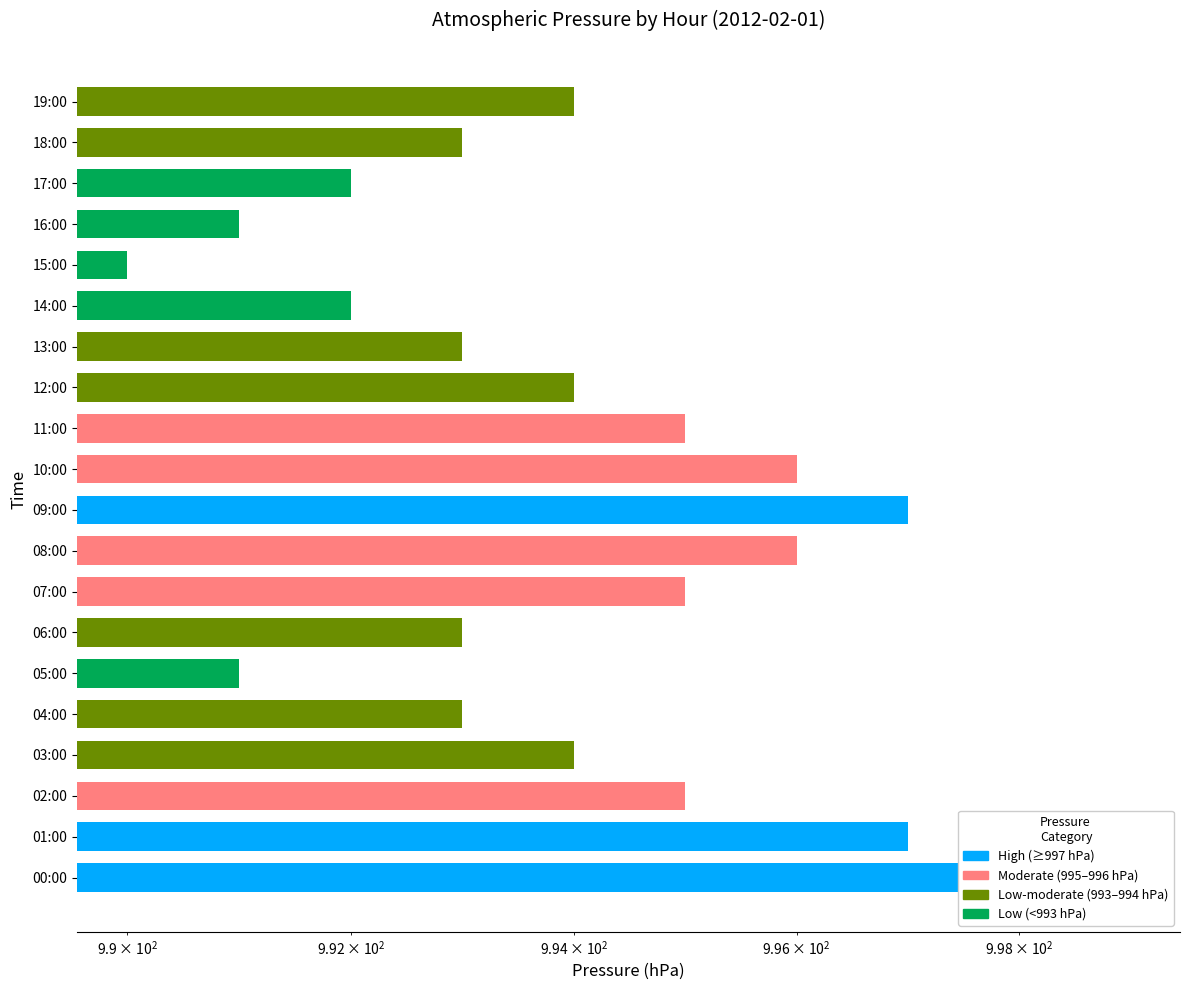

What is the difference between the second highest and second lowest values?

6